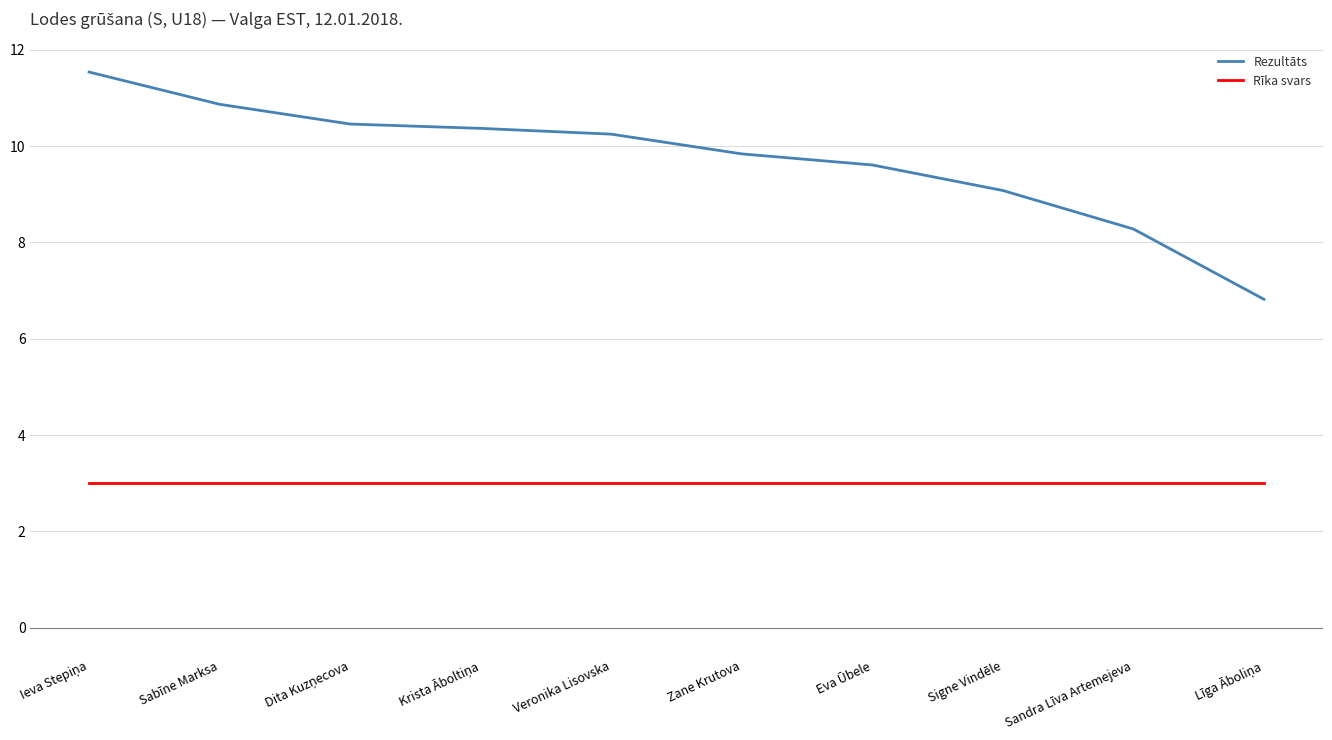

True or false: Rezultāts and Rīka svars intersect in this chart.

False